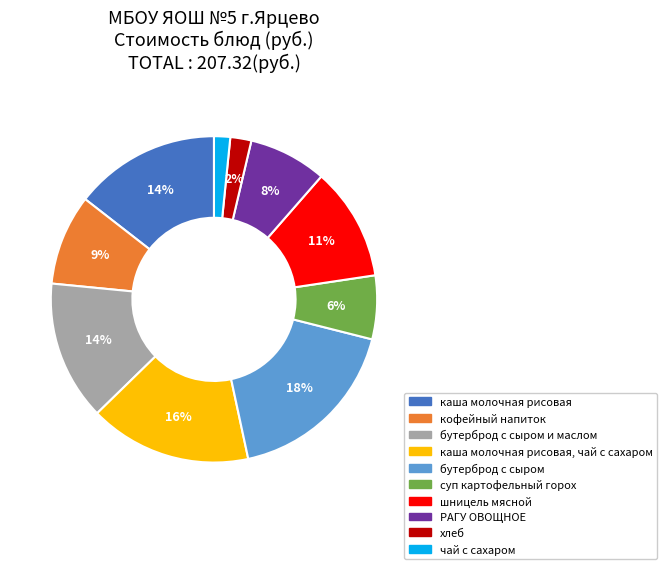

To the nearest percent, what is the difference between the largest and smallest slice percentages?

16%